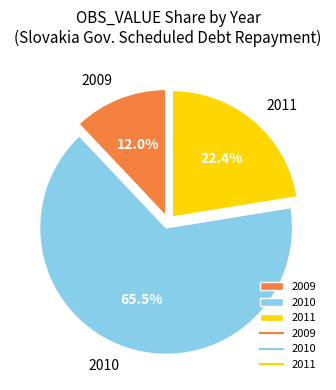

Which slice is the smallest?

2009